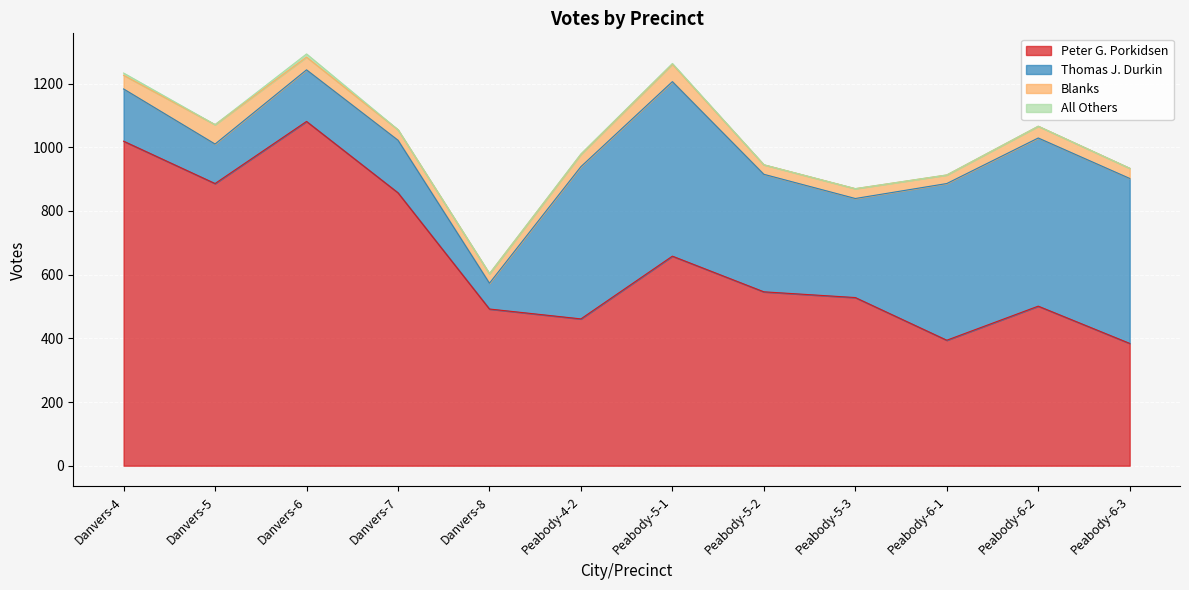

Which series has the widest spread of values?

Peter G. Porkidsen